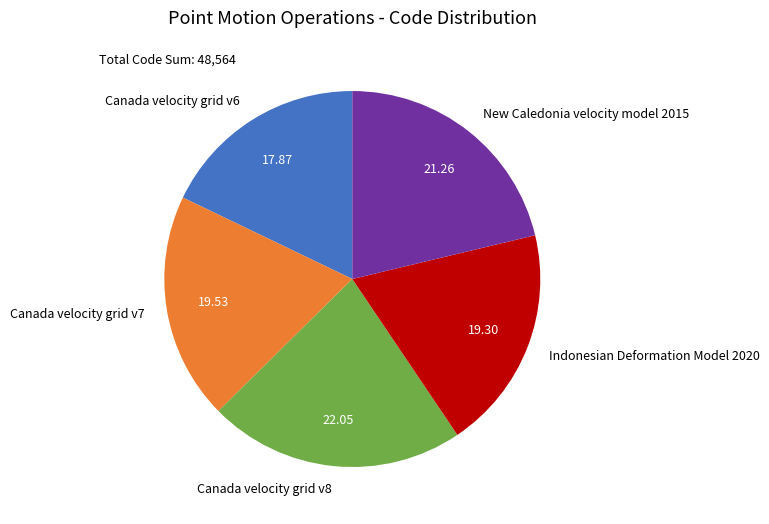

True or false: Indonesian Deformation Model 2020 accounts for 19% of the total.

True